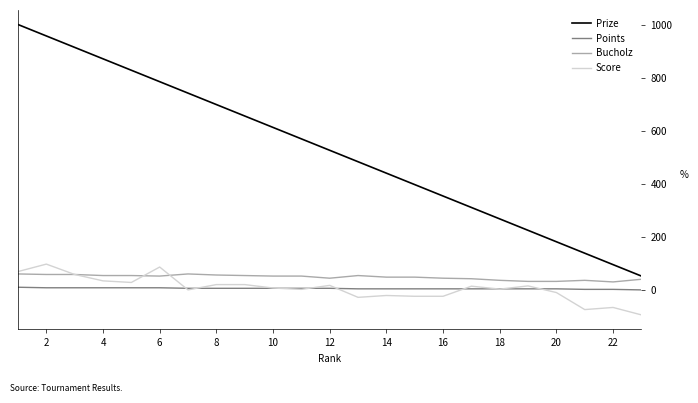

True or false: Points and Prize cross at least once.

False